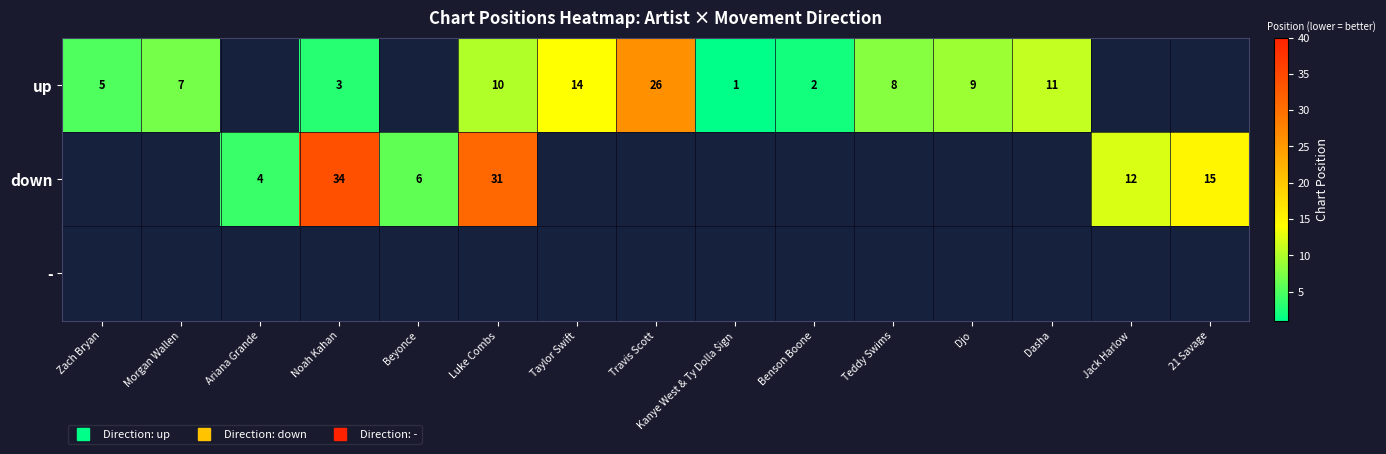

Rank the series at Travis Scott from lowest to highest value.

up, down, -